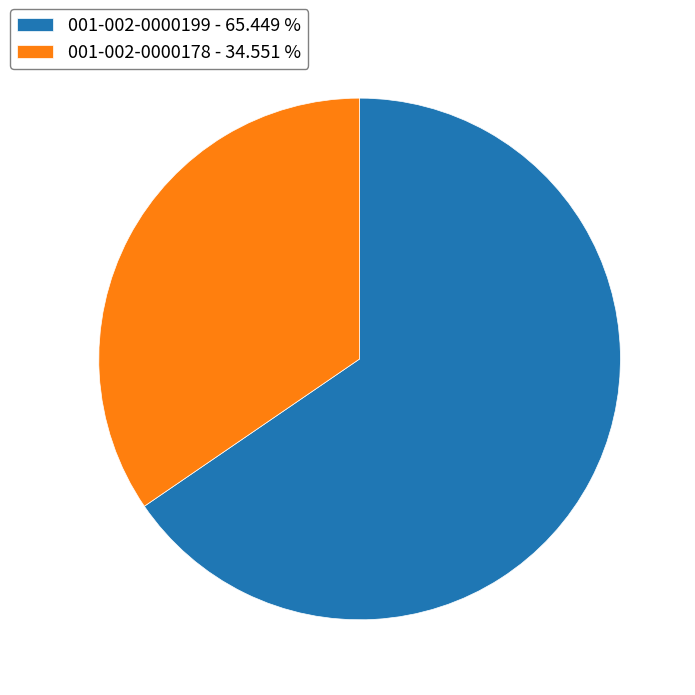

Do 001-002-0000199 - 65.449 % and 001-002-0000178 - 34.551 % together represent more than half of the pie?

Yes